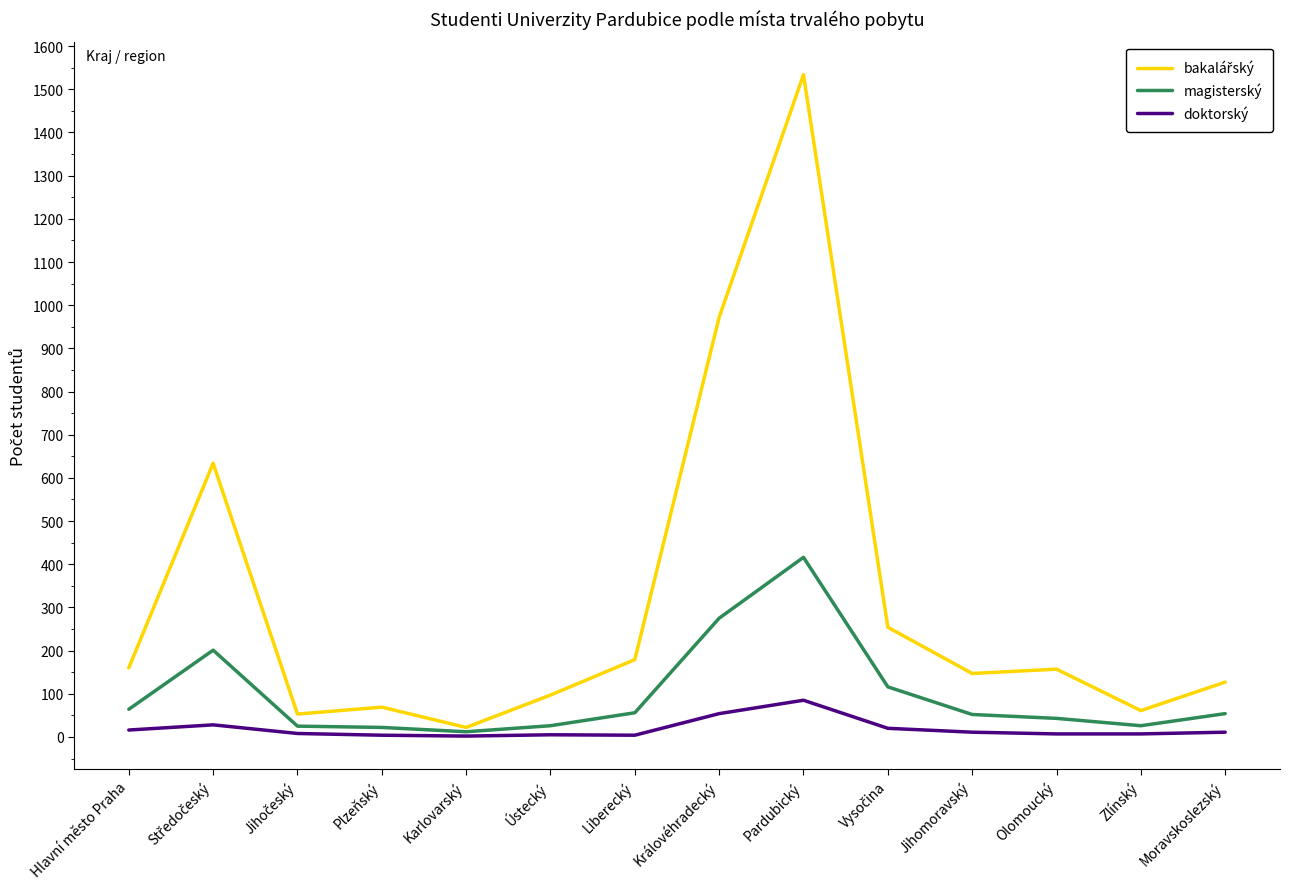

Is the value of magisterský at Karlovarský greater than the value of doktorský at Pardubický?

No